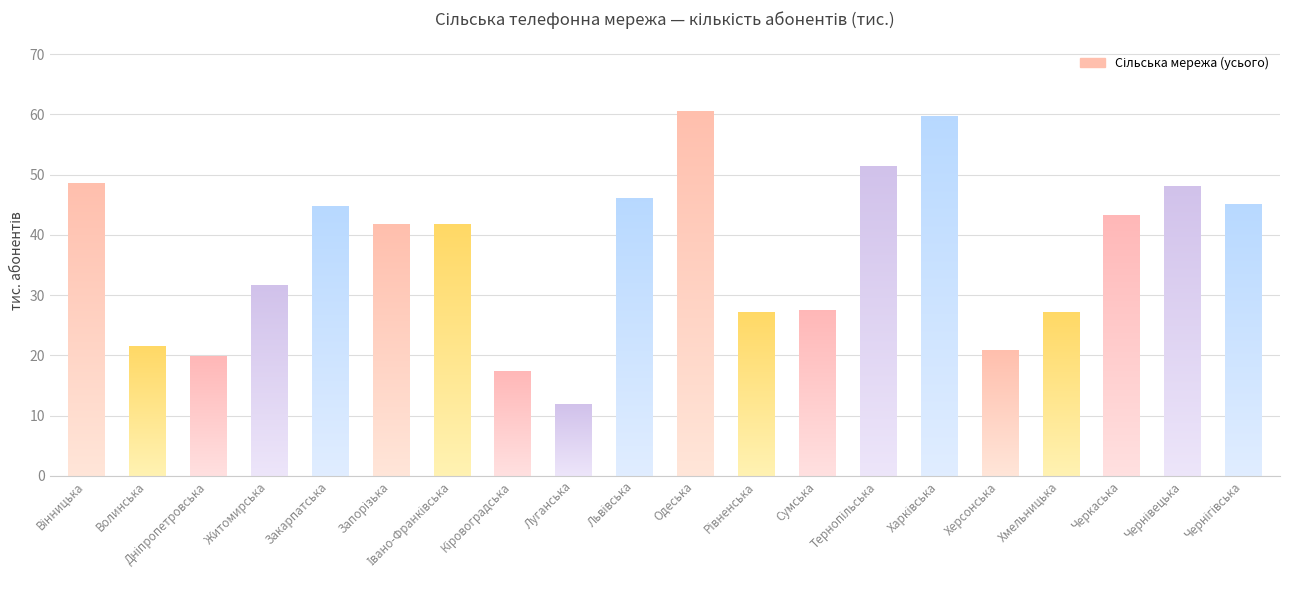

The chart shows a value of 59.7 at Харківська. True or false?

True